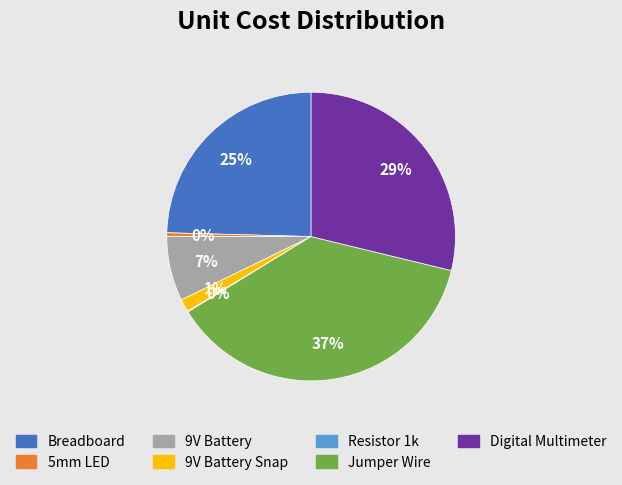

To the nearest percent, what is the average slice percentage?

14%